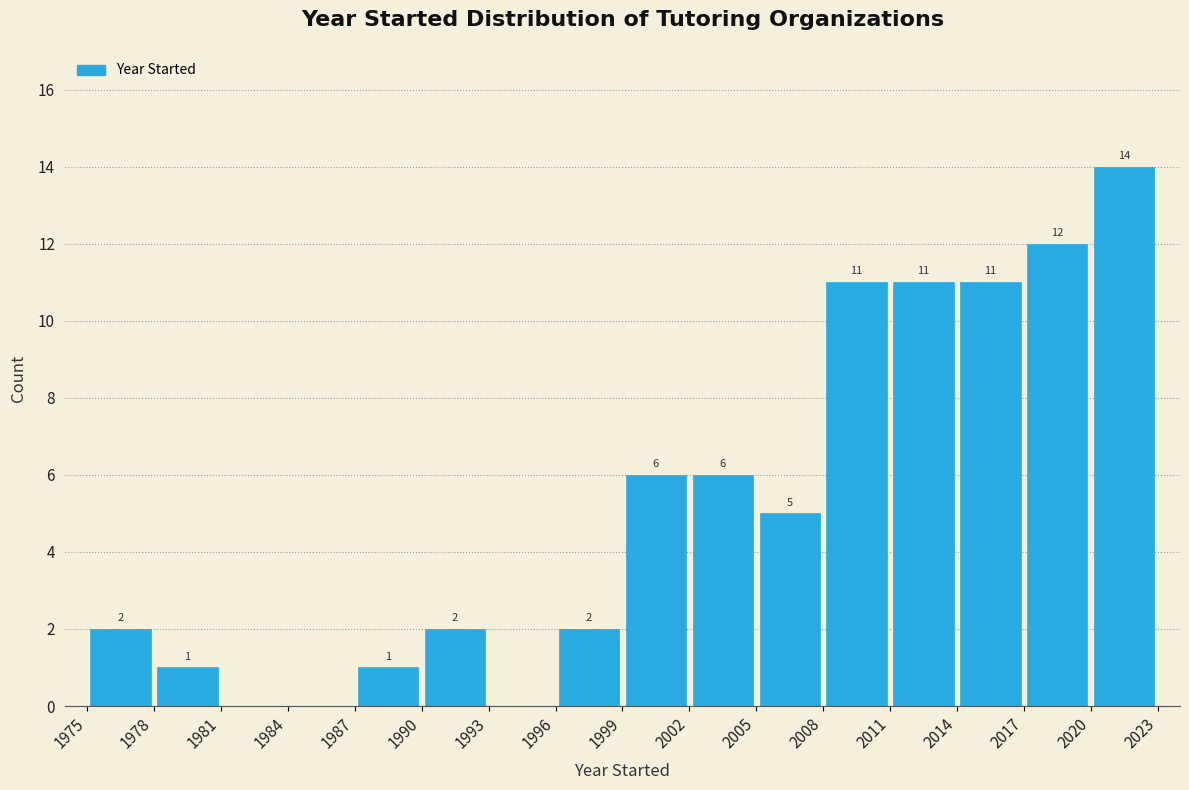

Over which range of the x-axis is the bar tallest?

2020 to 2023